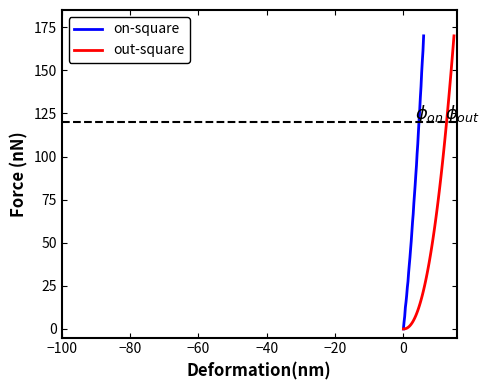

Reading right to left, transcribe all the data shown in this chart.

170.0	161.4	155.4	148.8	140.7	134.4	127.1	121.0	114.4	107.2	101.7	94.8	89.3	83.4	78.1	72.9	66.6	62.0	56.5	50.9	46.2	41.3	37.1	32.7	27.5	24.0	19.4	15.6	12.5	7.3	4.0	0.0